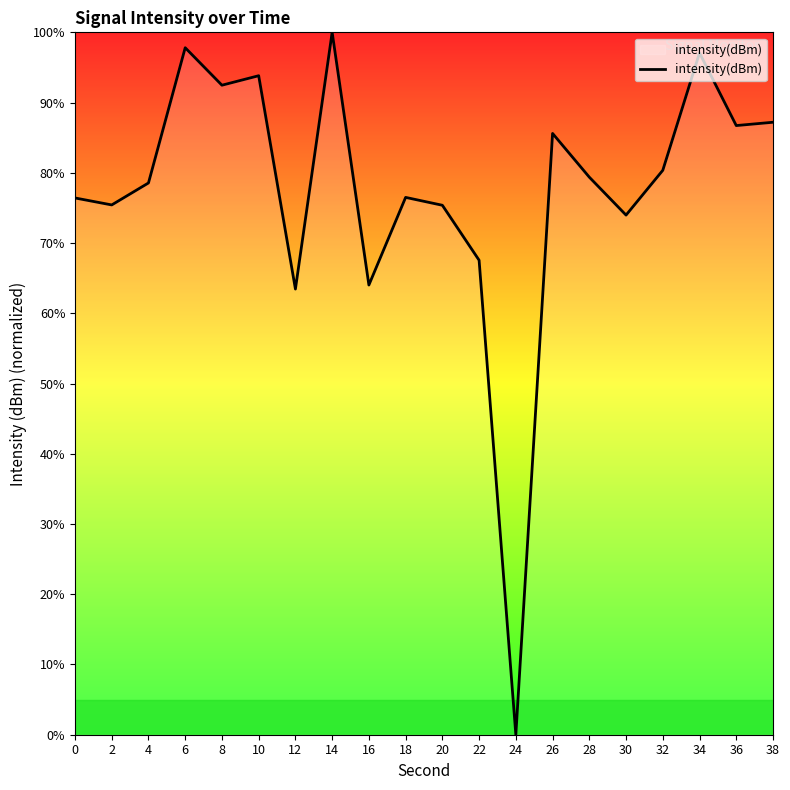

What is the sum of all values?

1551.7